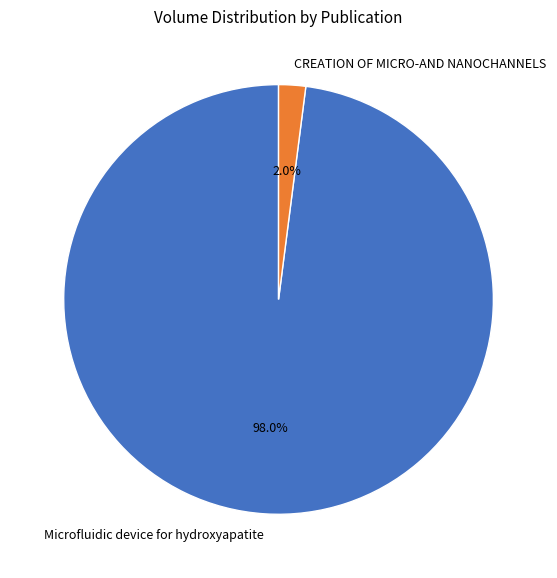

Which has a higher value, CREATION OF MICRO-AND NANOCHANNELS or Microfluidic device for hydroxyapatite?

Microfluidic device for hydroxyapatite